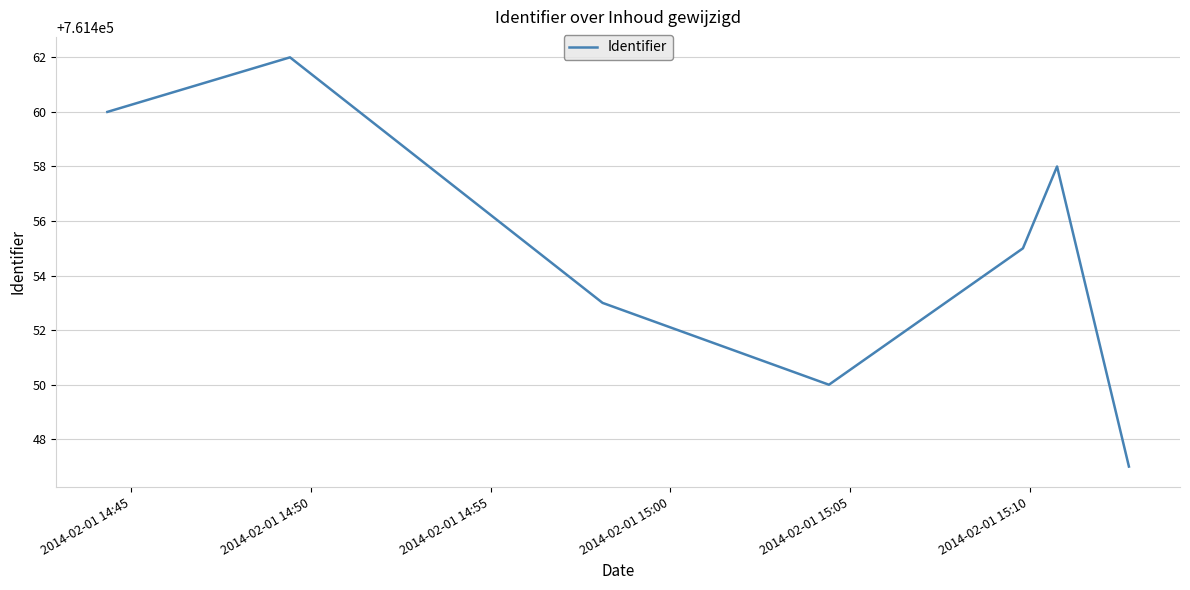

What is the average value?

761455